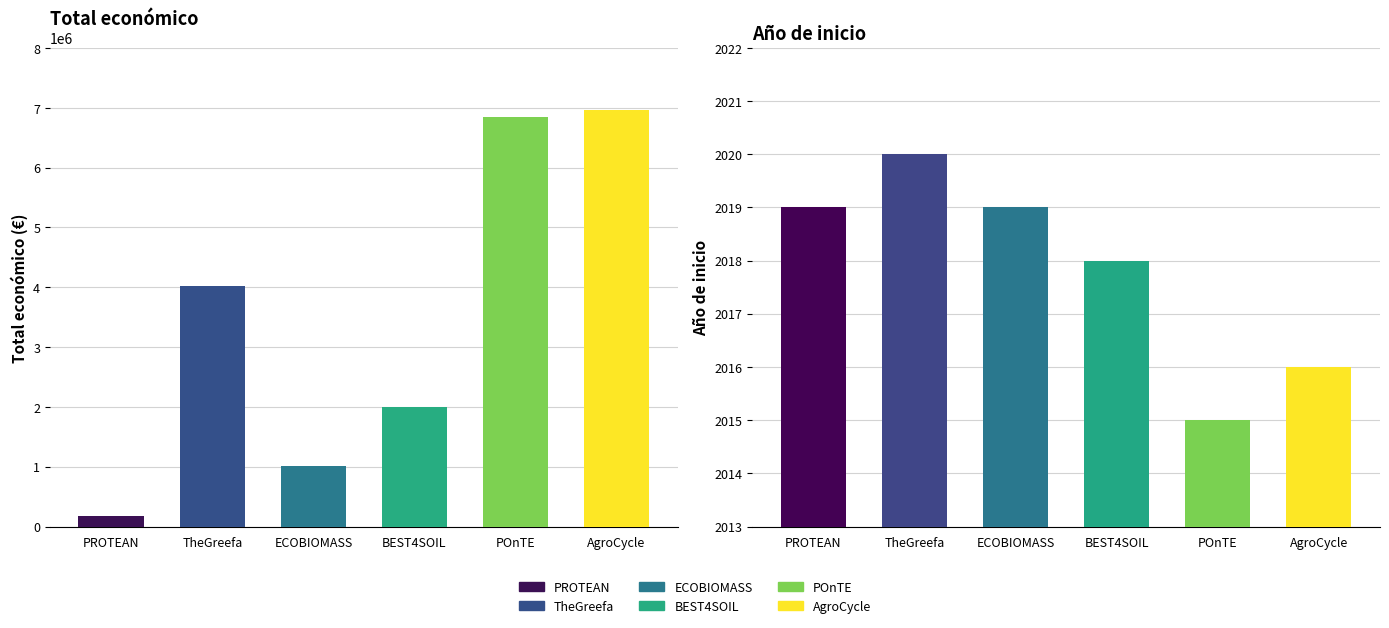

Reading left to right, list all the values displayed in this chart.

Total económico: 2019=172932	2020=4029238	2019=1003835	2022=1998299	2019=6850000	2016=6960293
Año de inicio: 2019=2019	2020=2020	2019=2019	2022=2018	2019=2015	2016=2016